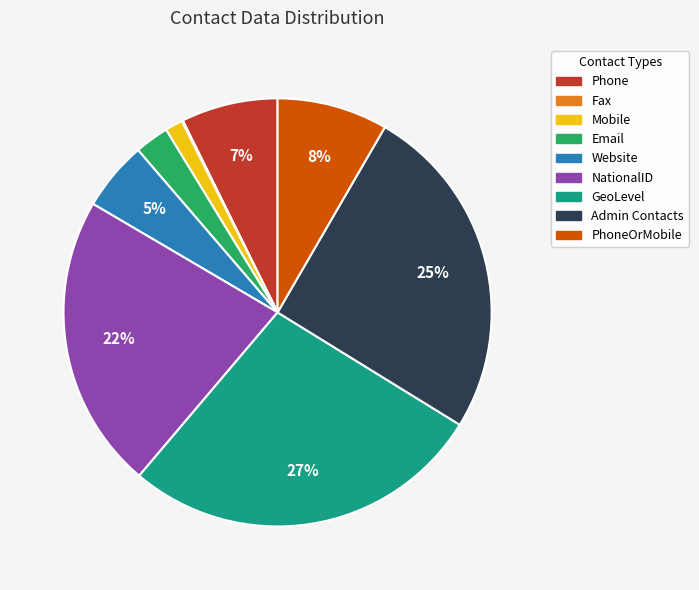

Does any single category account for the majority?

No